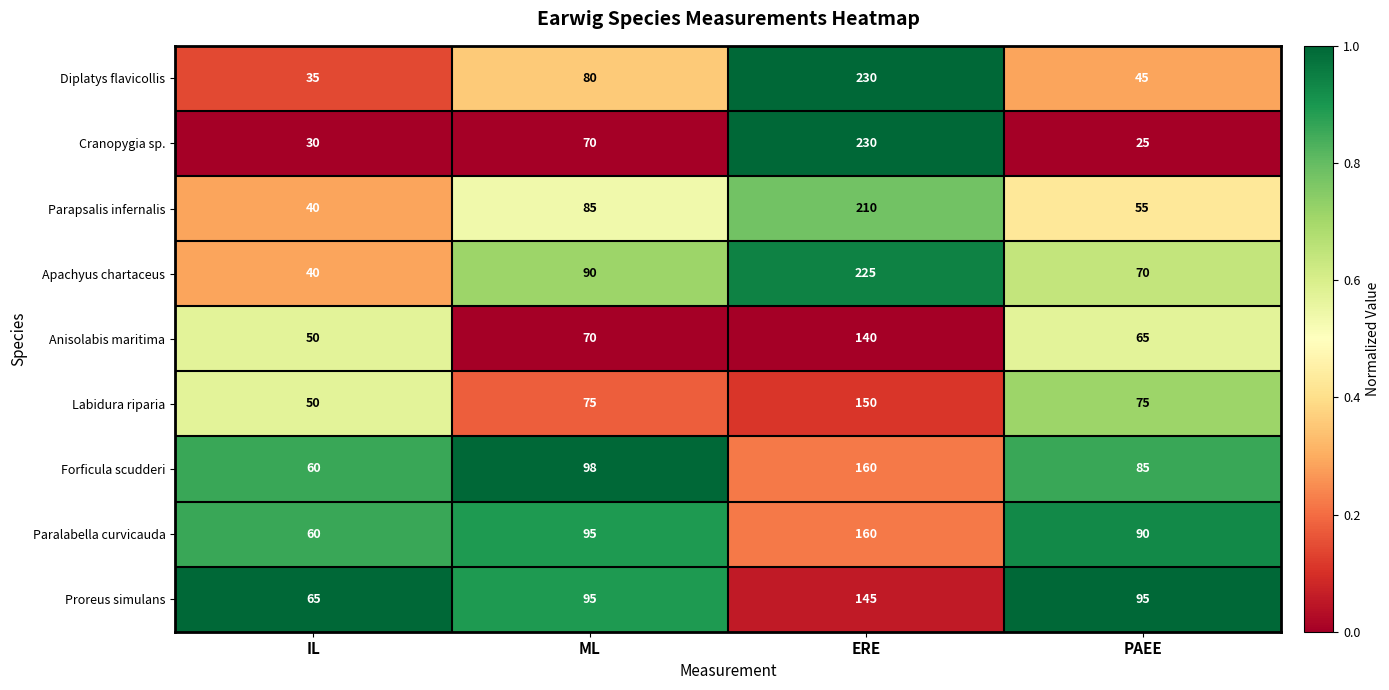

The value of Cranopygia sp. at PAEE is 25. True or false?

True